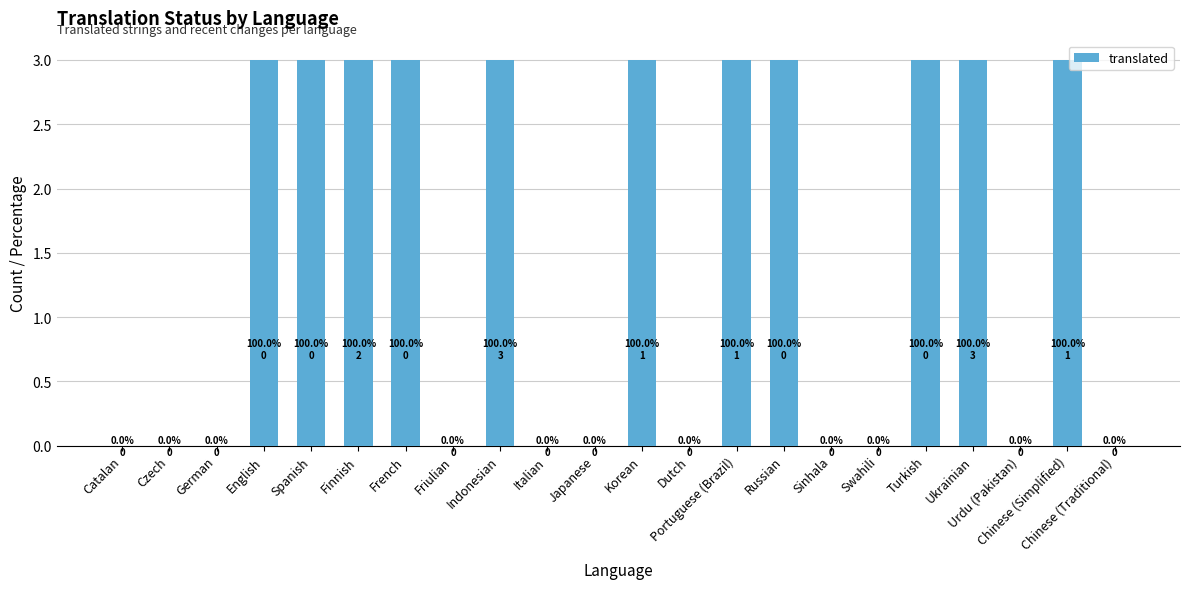

What is the greatest value displayed?

3